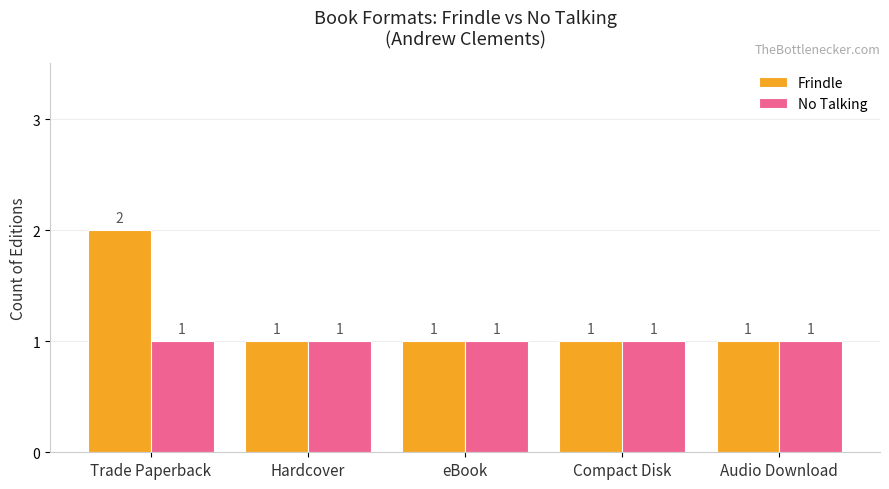

Which series has the largest range (max minus min)?

Frindle